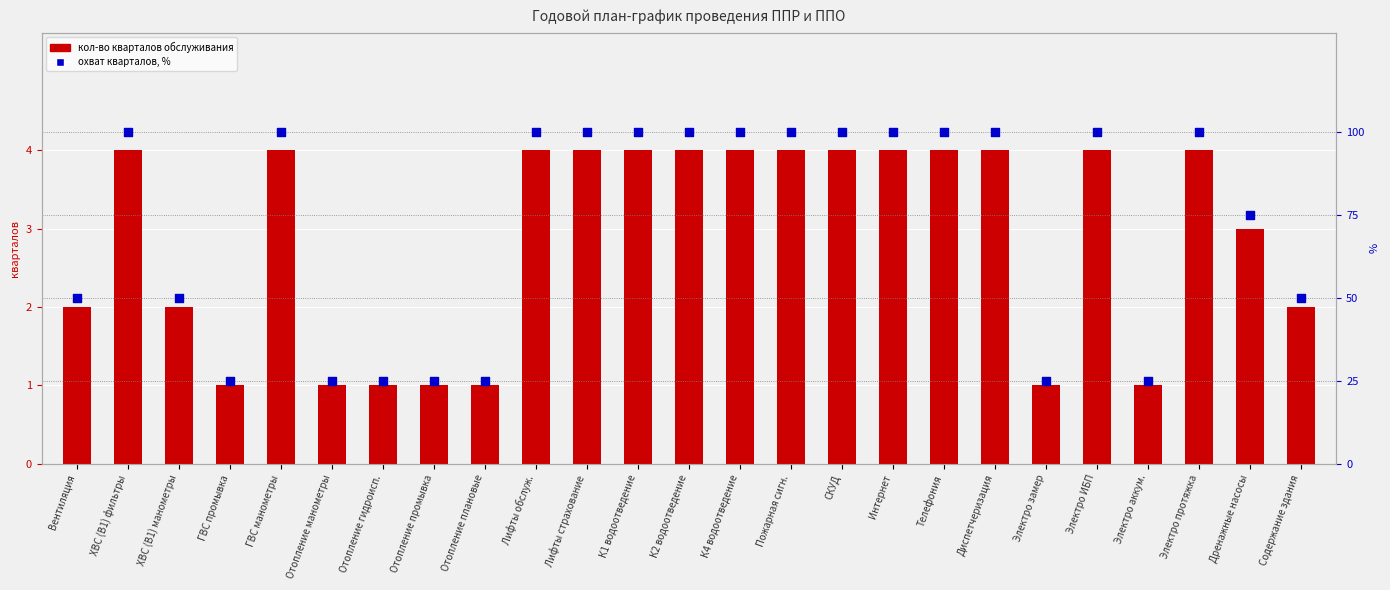

Is the value of кол-во кварталов обслуживания at Электро замер greater than the value of охват кварталов, % at К1 водоотведение?

No